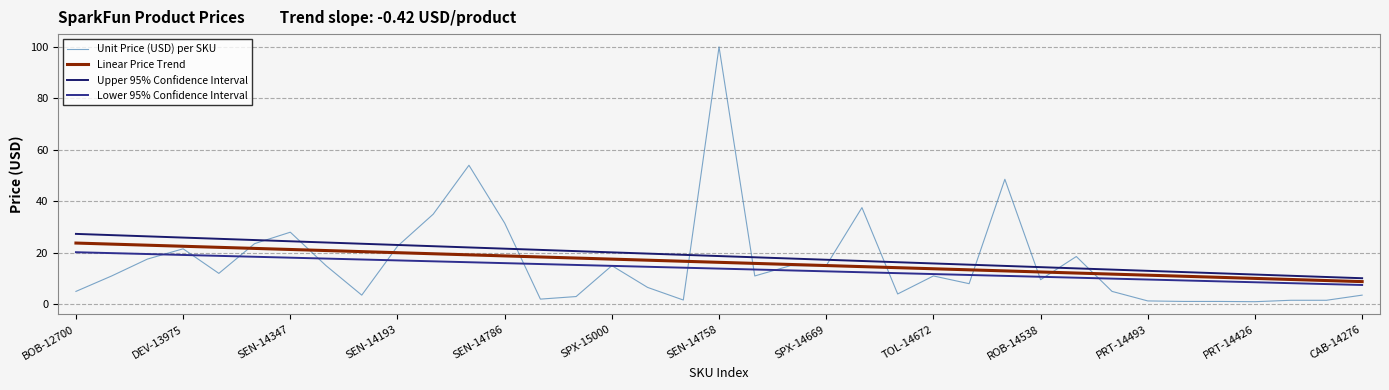

What are all the series names shown in the legend?

Unit Price (USD) per SKU, Linear Price Trend, Upper 95% Confidence Interval, Lower 95% Confidence Interval